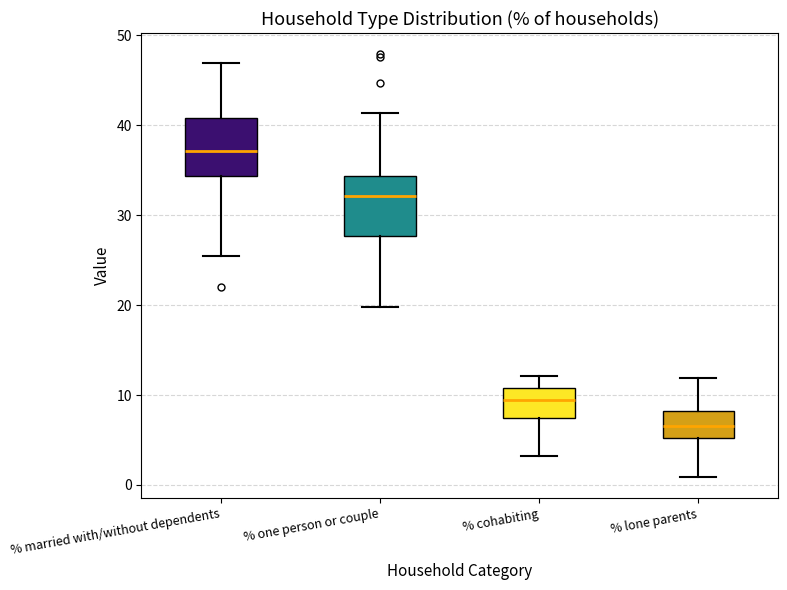

Reading left to right, read every box against the y-axis: the position of its median line, the range the box covers, and the ends of its whiskers. The values are not printed on the chart, so give them approximately, as read against the axis.

% married with/without dependents: median 37, box 34 to 41, whiskers 25 to 47
% one person or couple: median 32, box 28 to 34, whiskers 20 to 41
% cohabiting: median 9, box 7 to 11, whiskers 3 to 12
% lone parents: median 7, box 5 to 8, whiskers 1 to 12